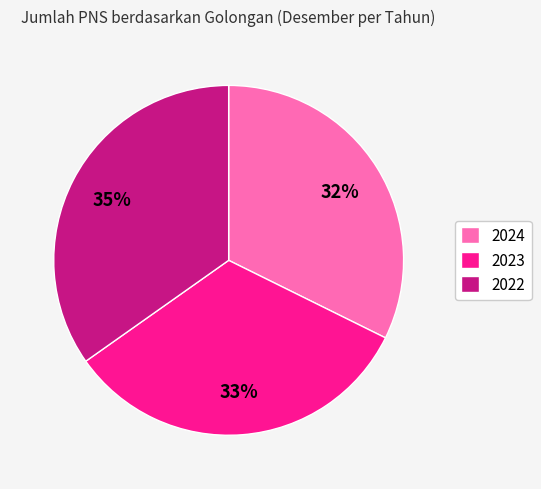

Is the sum of 2022 and 2024 greater than half?

Yes